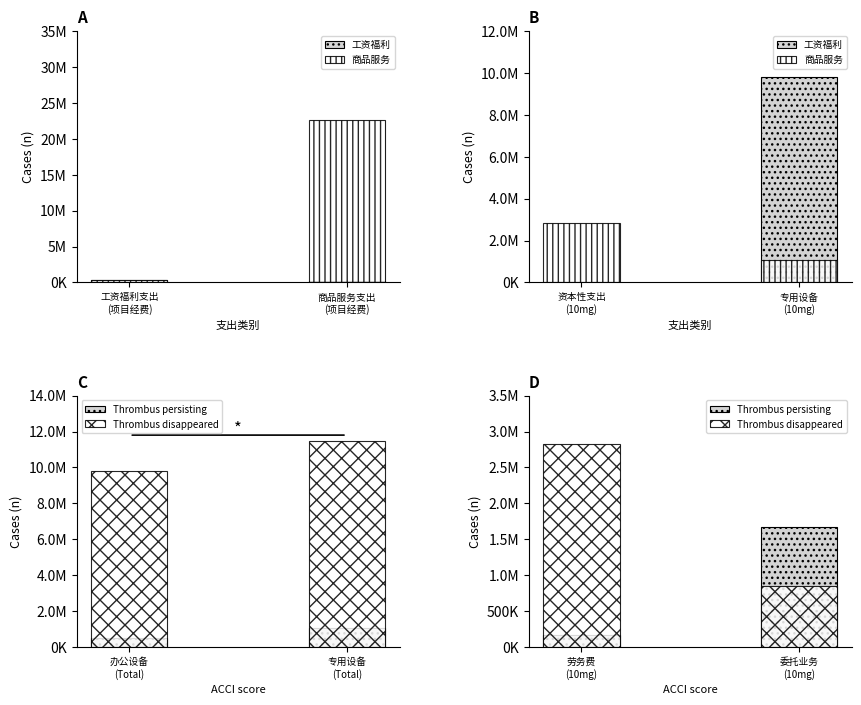

What is the label of the 1st bar from the right?

商品服务支出
(项目经费)